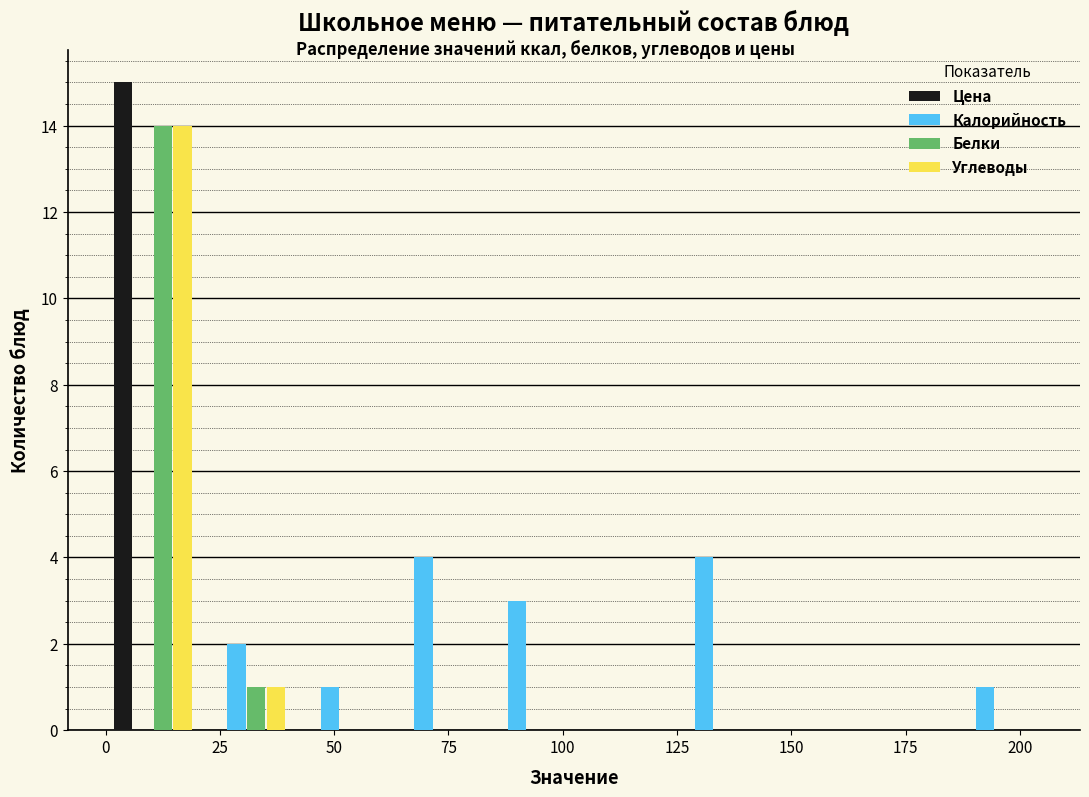

Reading left to right, transcribe this chart: for each range on the x-axis, give the height of each series' bar. Neither the bar edges nor the heights are printed on the chart, so give them approximately, as read against the axes.

0 to 20: Цена=15	Калорийность=0	Белки=14	Углеводы=14
20 to 40: Цена=0	Калорийность=2	Белки=1	Углеводы=1
40 to 60: Цена=0	Калорийность=1	Белки=0	Углеводы=0
60 to 80: Цена=0	Калорийность=4	Белки=0	Углеводы=0
80 to 100: Цена=0	Калорийность=3	Белки=0	Углеводы=0
100 to 125: Цена=0	Калорийность=0	Белки=0	Углеводы=0
125 to 145: Цена=0	Калорийность=4	Белки=0	Углеводы=0
145 to 165: Цена=0	Калорийность=0	Белки=0	Углеводы=0
165 to 185: Цена=0	Калорийность=0	Белки=0	Углеводы=0
185 to 205: Цена=0	Калорийность=1	Белки=0	Углеводы=0